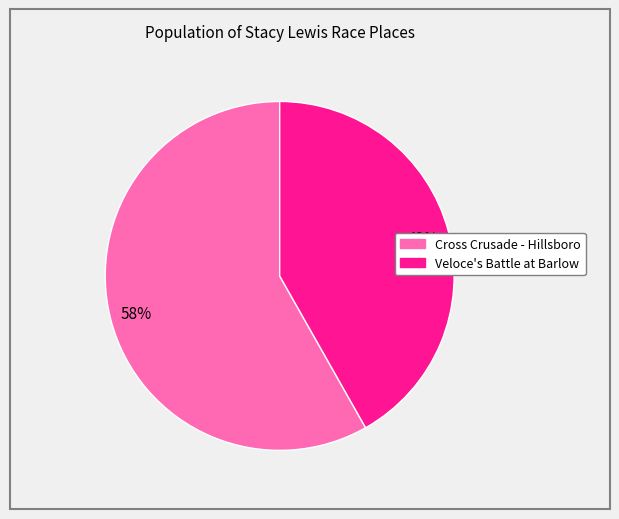

Does any single category account for the majority?

Yes